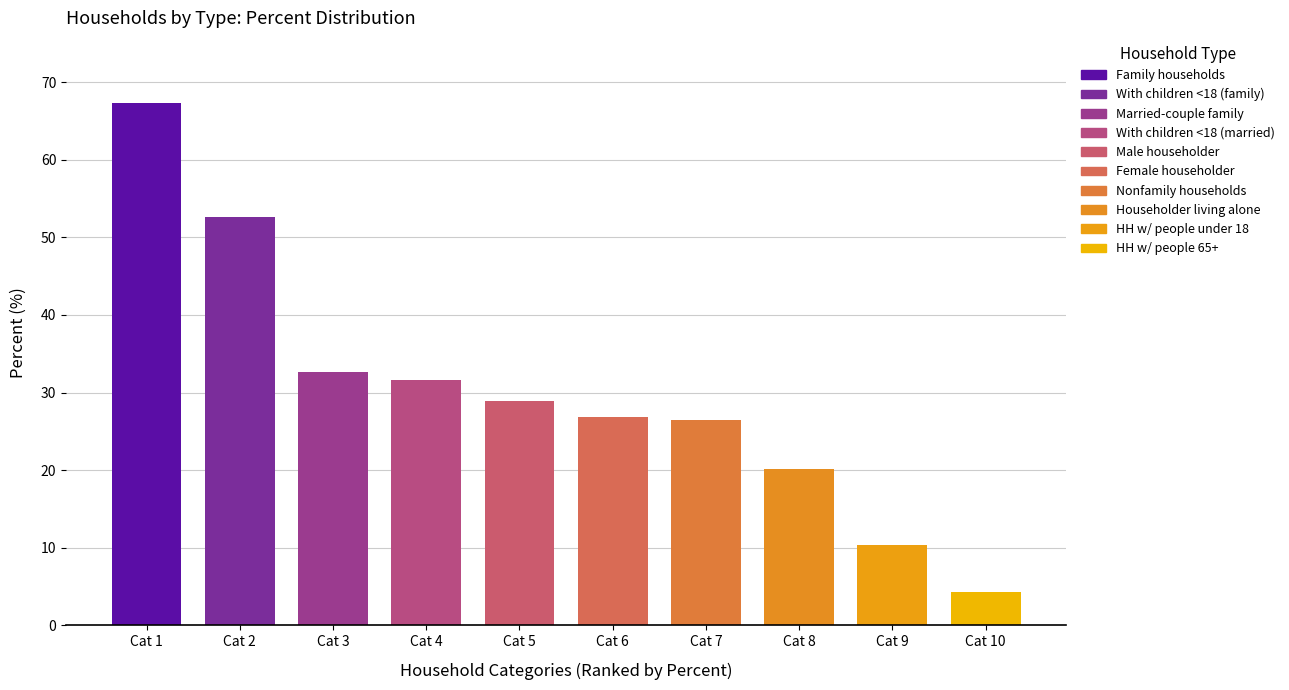

What is the label of the 8th bar from the left?

Householder living alone